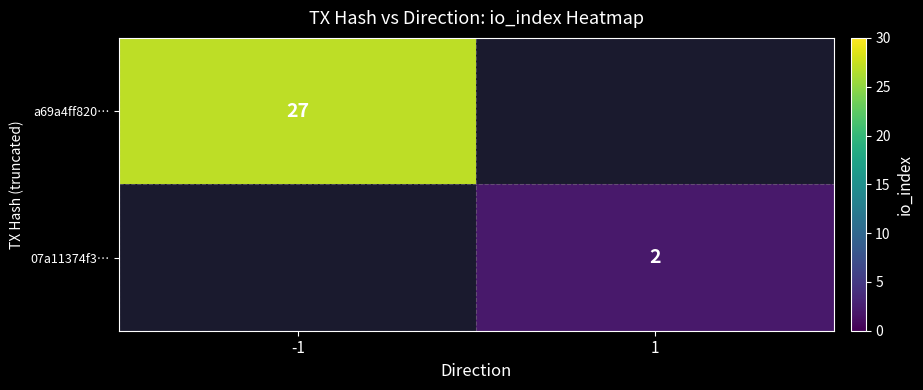

True or false: 07a11374f3… has a value of 2 at 1.

True